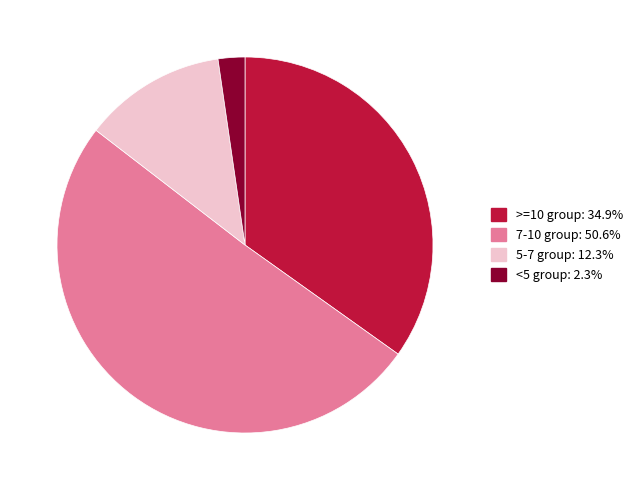

Is there a majority slice in this chart?

Yes